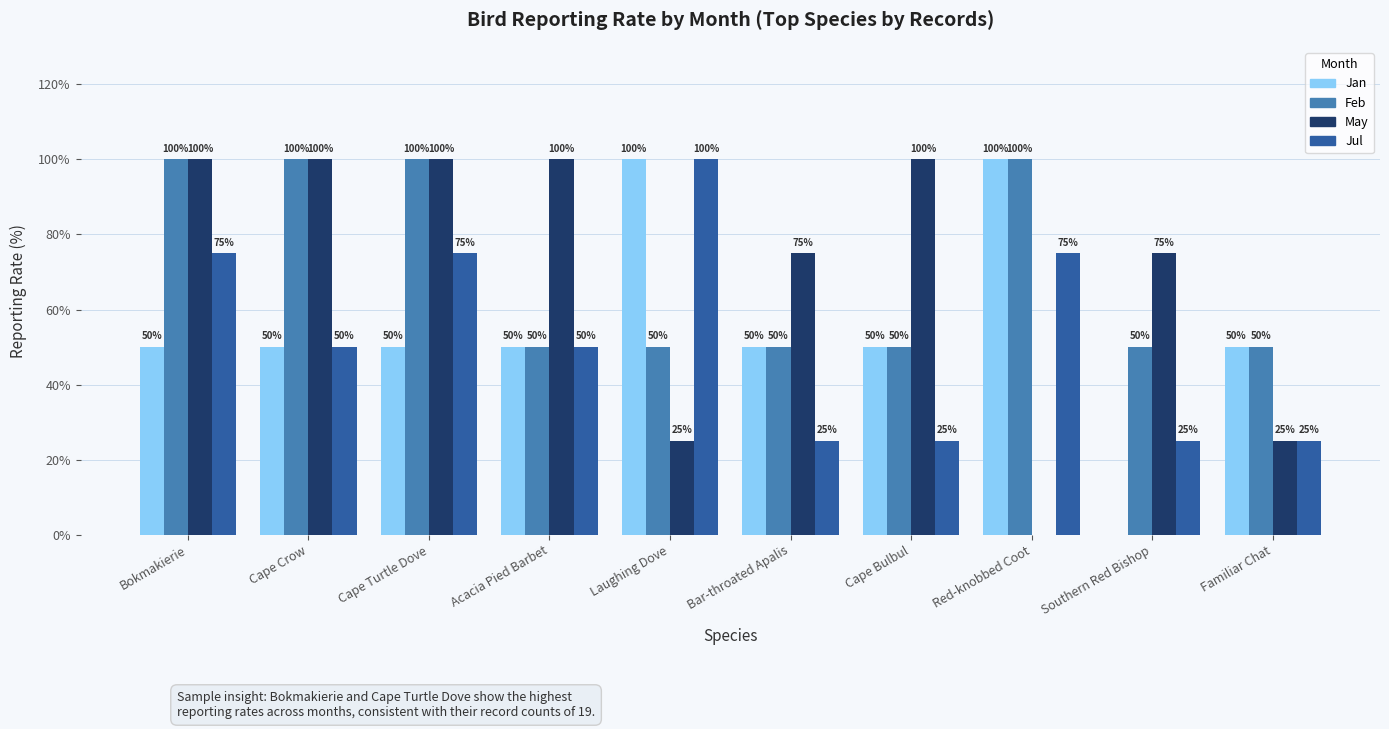

How many groups of bars are there?

10